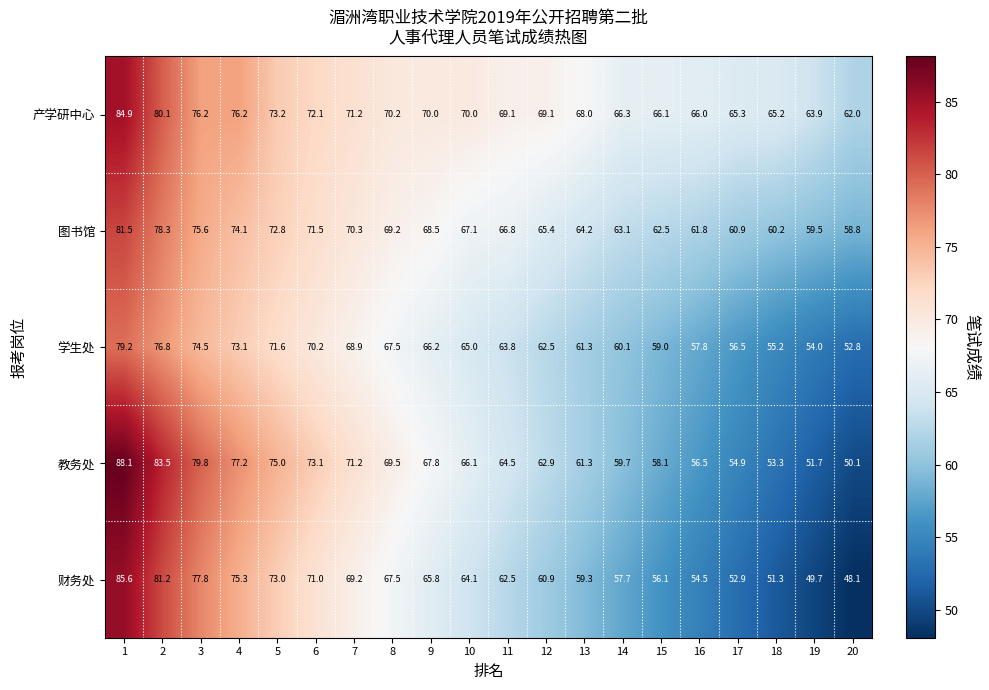

The 学生处 series shows 56.5 at 17. True or false?

True